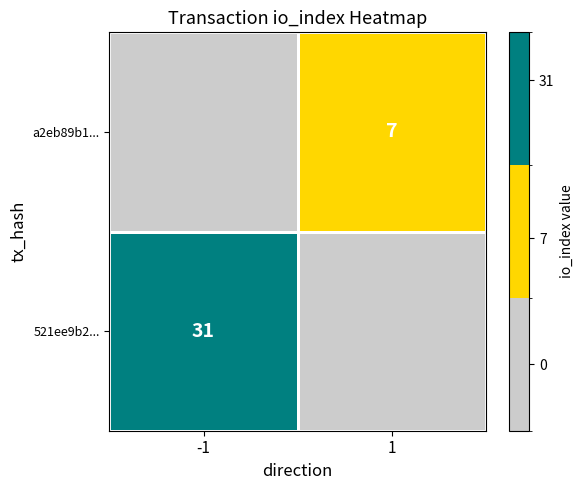

True or false: a2eb89b1... has a value of 7 at 1.

True